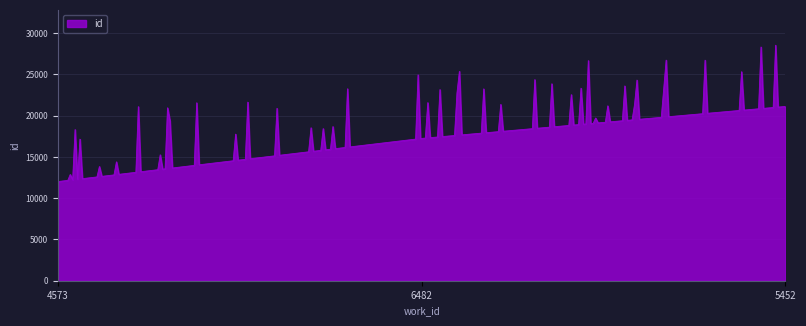

What is the smallest value displayed?

12019.0